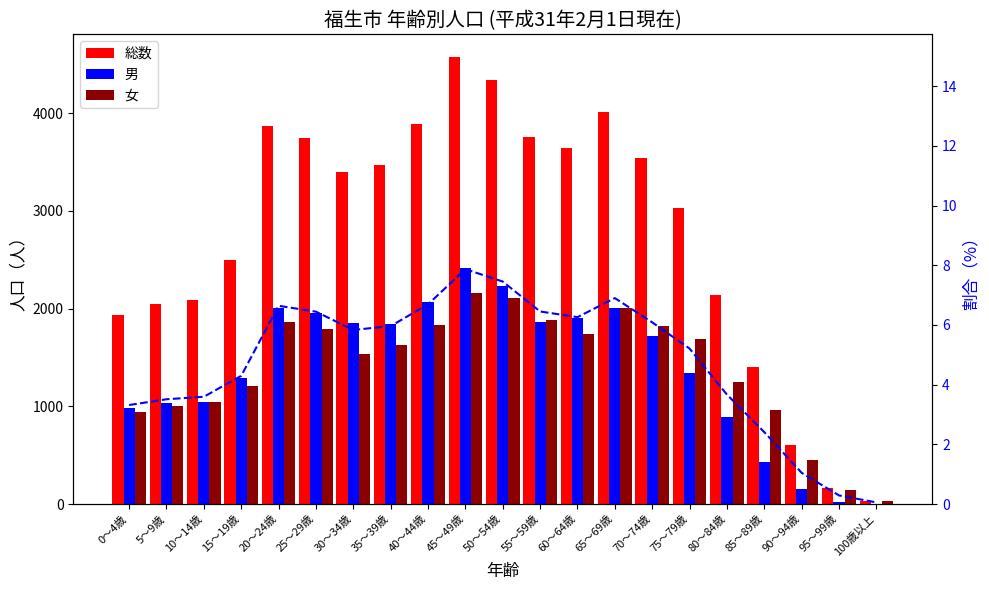

At which label does 男 reach its minimum?

100歳以上